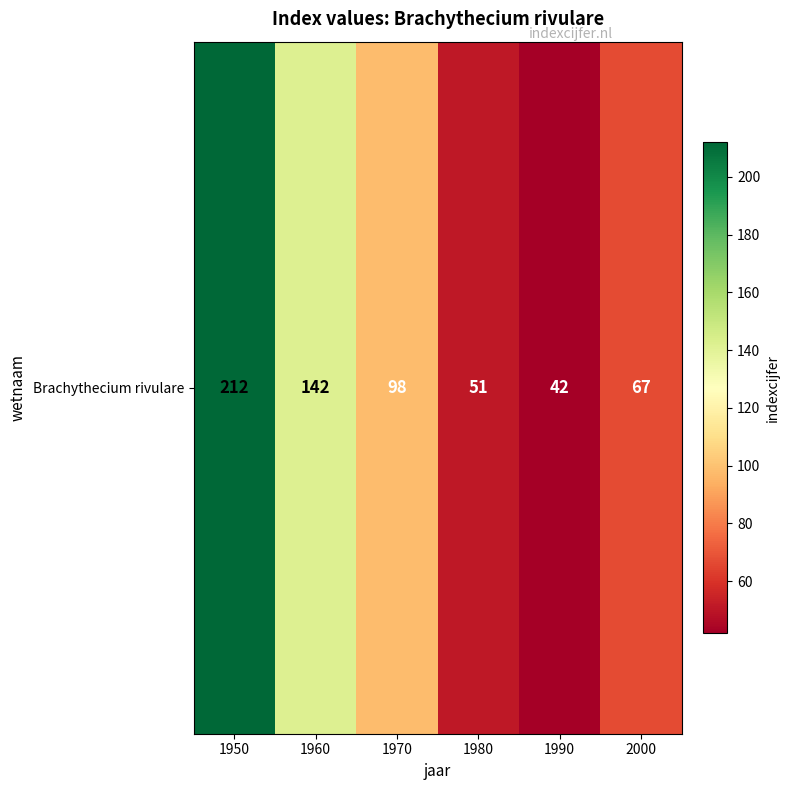

What is the sum of all values?

612